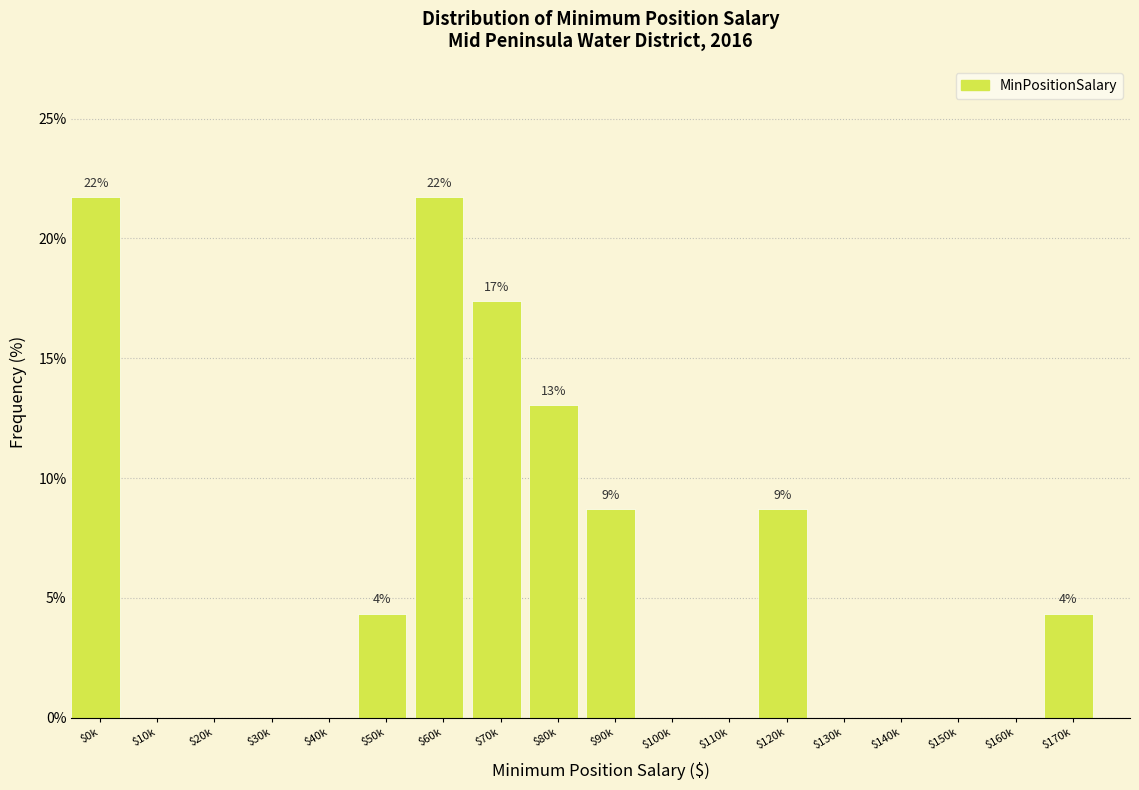

The value at $60k is 21.7. True or false?

True